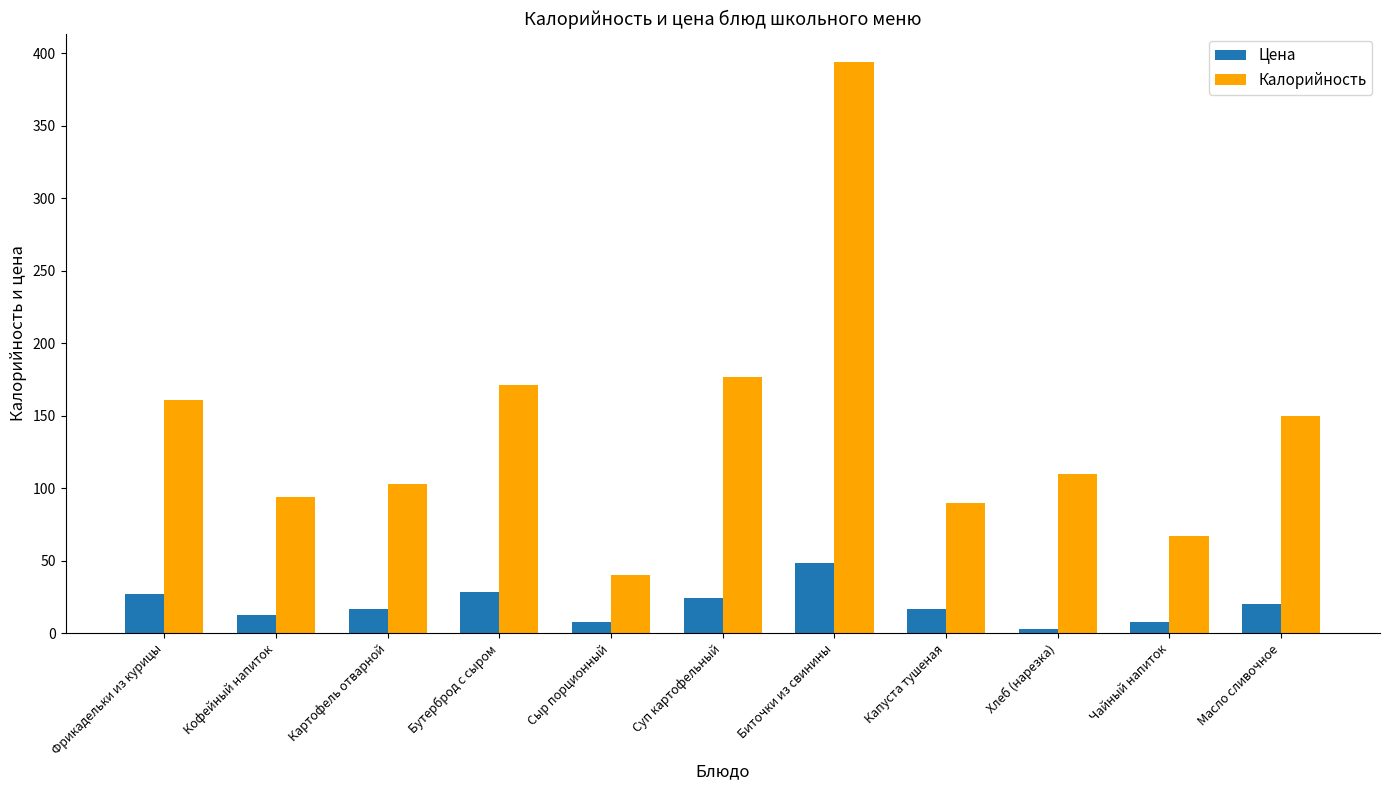

At which category is the sum across all series the highest?

Биточки из свинины